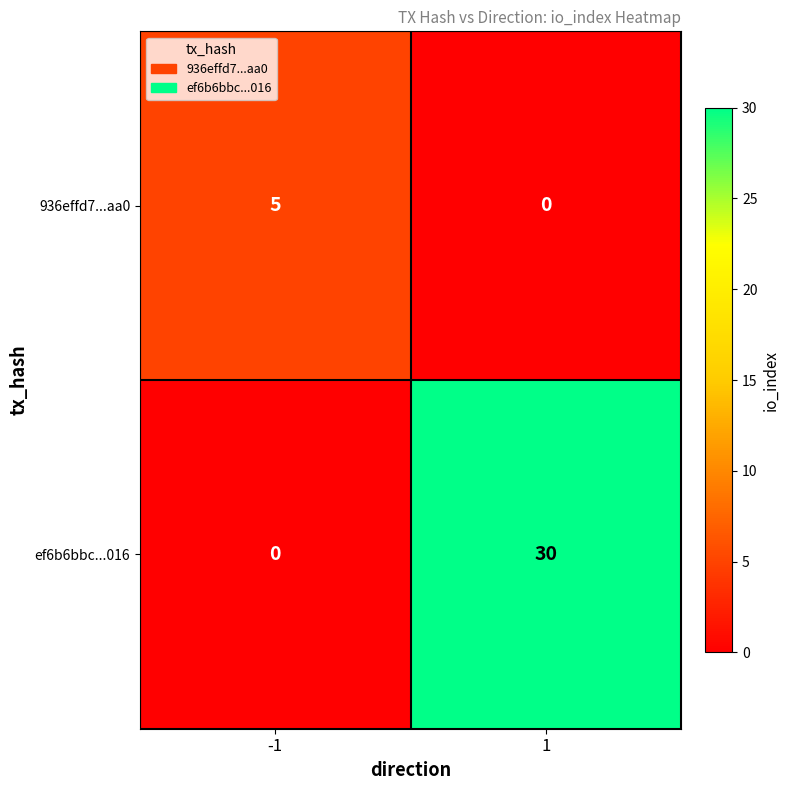

Reading left to right, extract all data points from this chart.

936effd7...aa0: 5	0
ef6b6bbc...016: 0	30